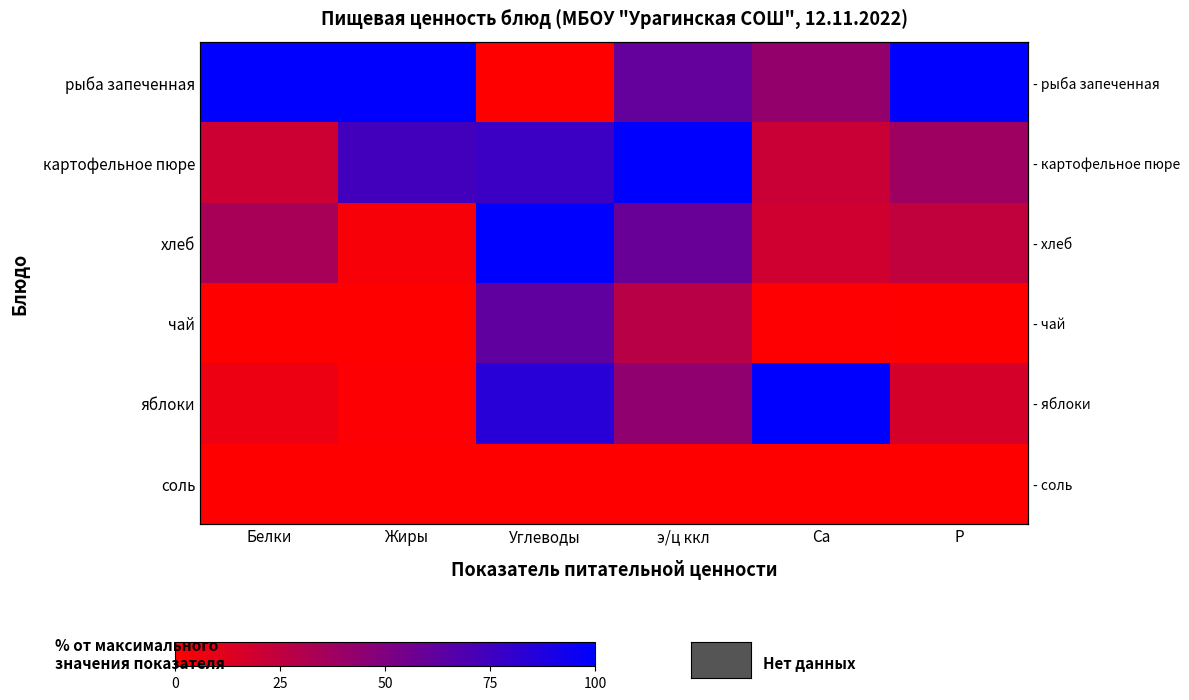

Rank the series at Жиры from highest to lowest value.

рыба запеченная, картофельное пюре, хлеб, яблоки, чай, соль